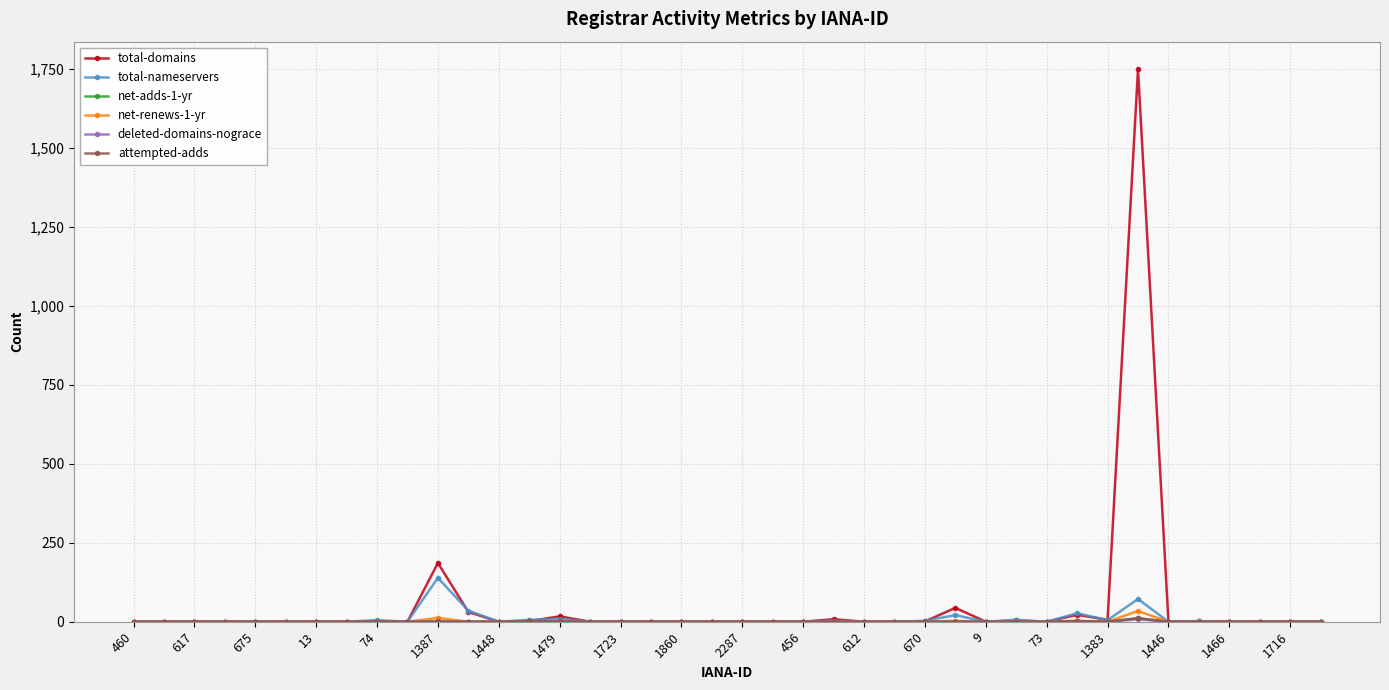

Which series has the largest range (max minus min)?

total-domains